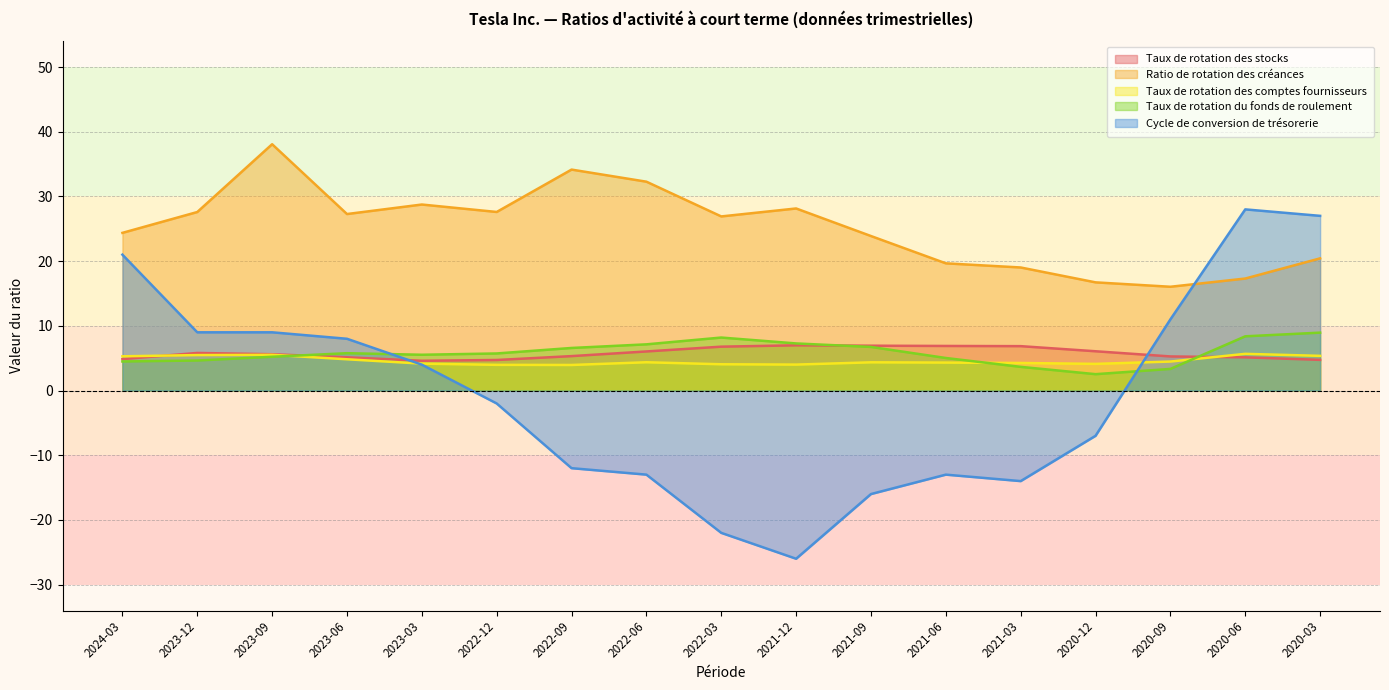

What is the average value of the Taux de rotation des stocks series?

5.8